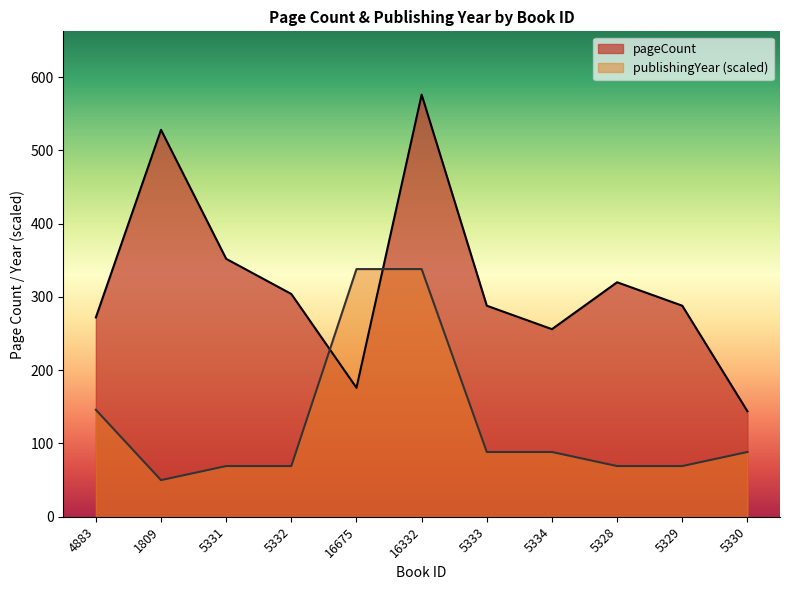

Where is the first local minimum for pageCount?

16675